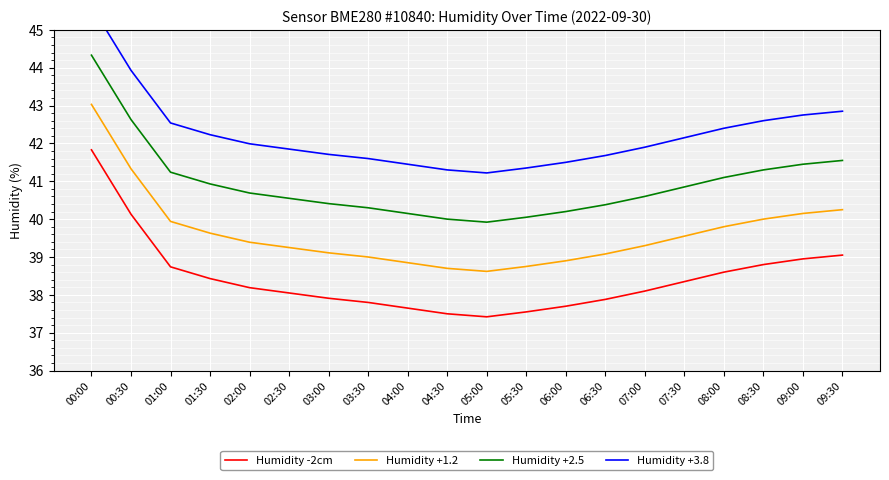

At which label does Humidity +2.5 reach its peak?

00:00